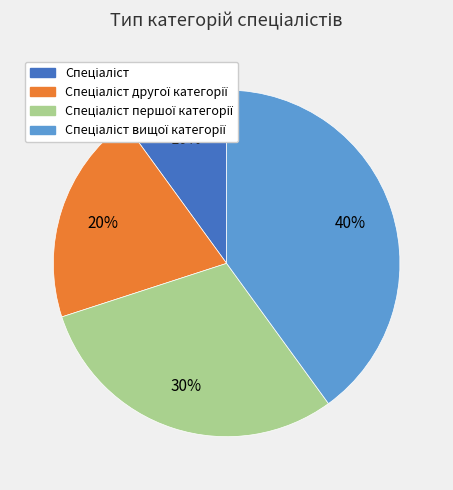

To the nearest percent, what is the difference between the largest and smallest slice percentages?

30%